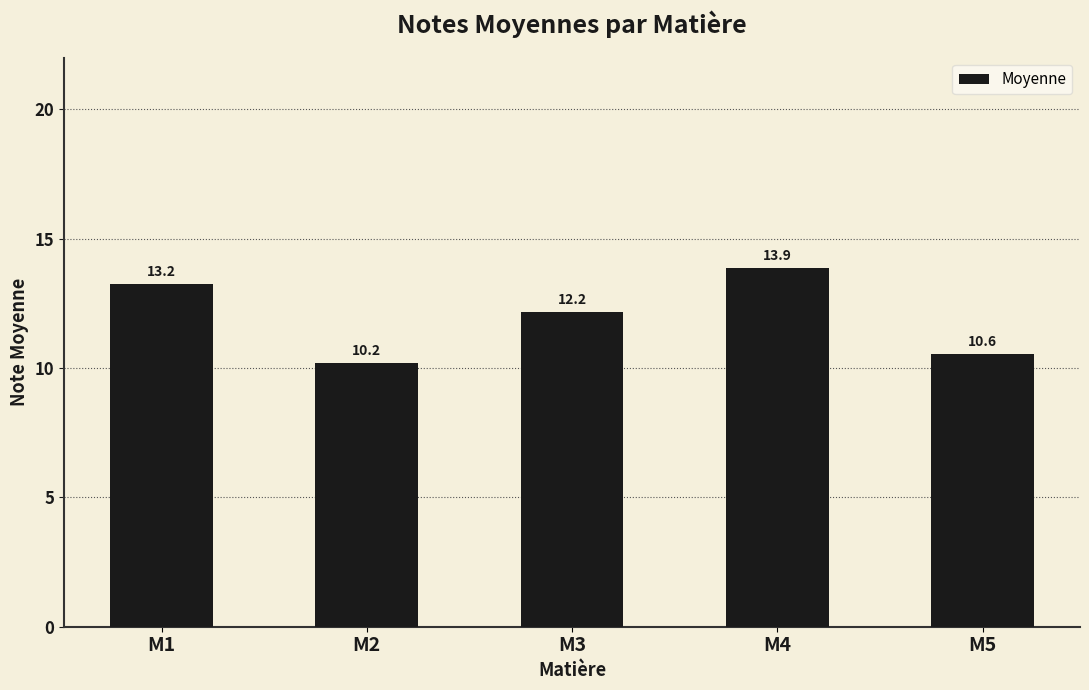

Which has a higher value, M1 or M4?

M4